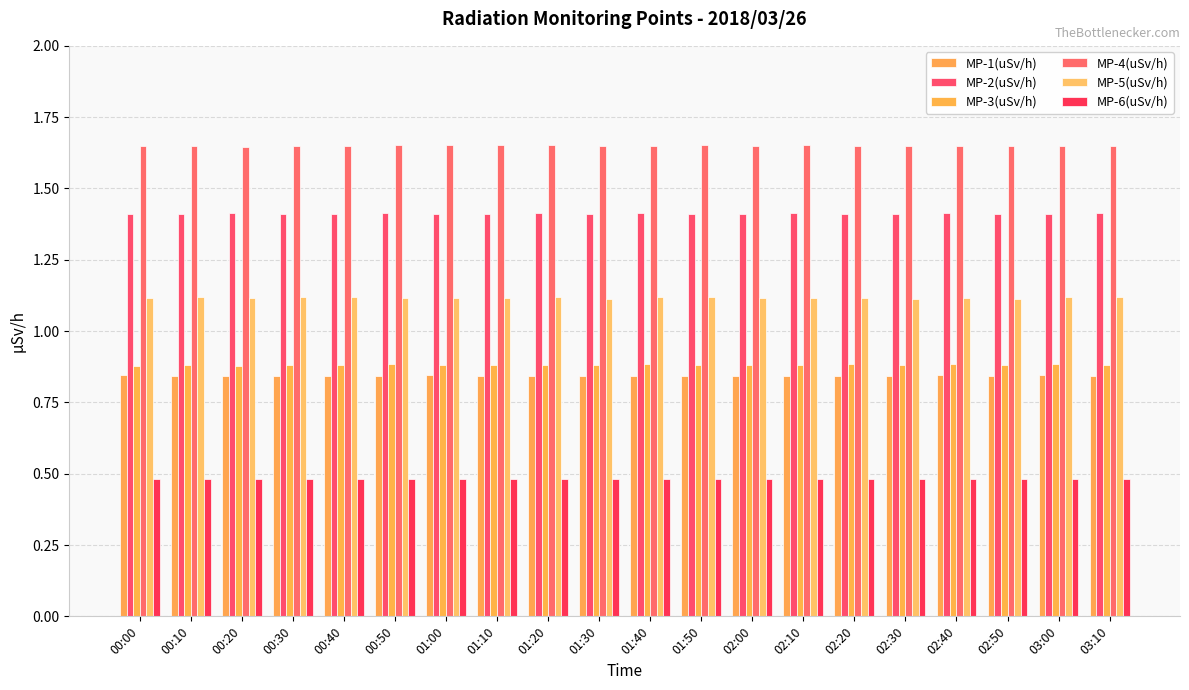

True or false: MP-1(uSv/h) has a value of 0.5 at 02:40.

False